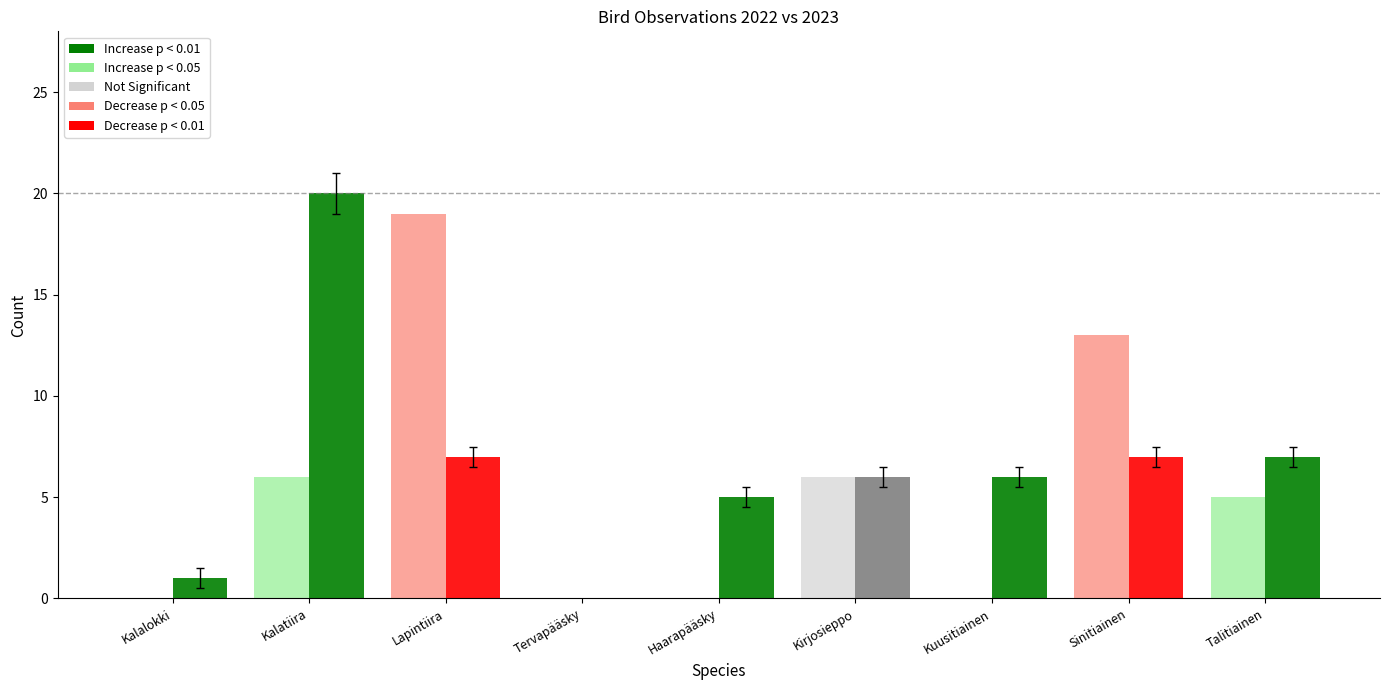

What is the total value across all series at Lapintiira?

26